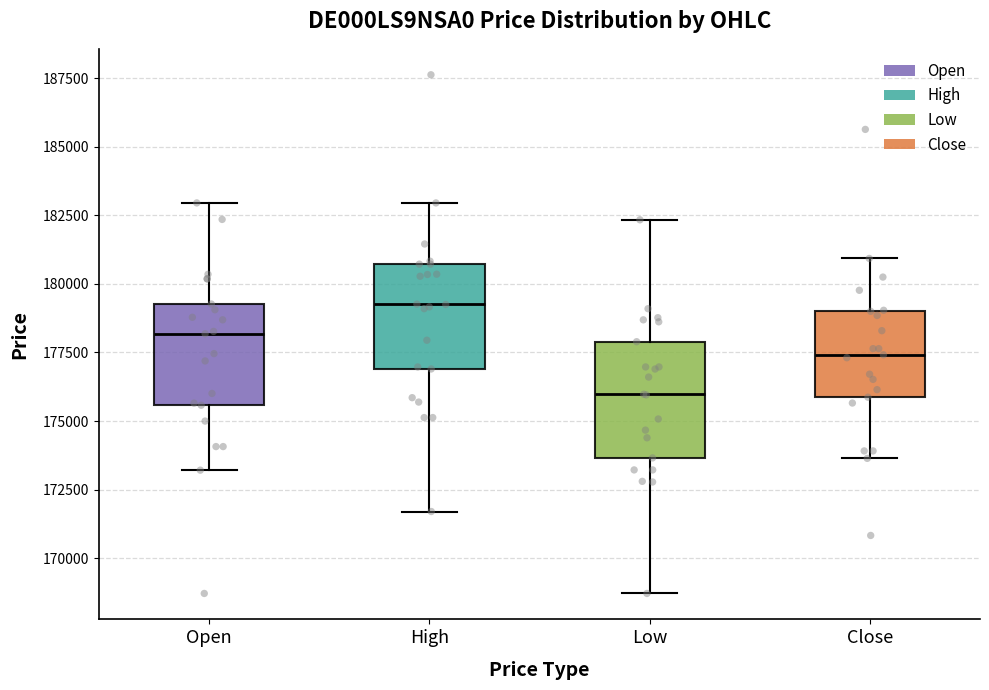

Where is the upper edge of the box for Low on the y-axis? The values are not printed on the chart, so give them approximately, as read against the axis.

178000